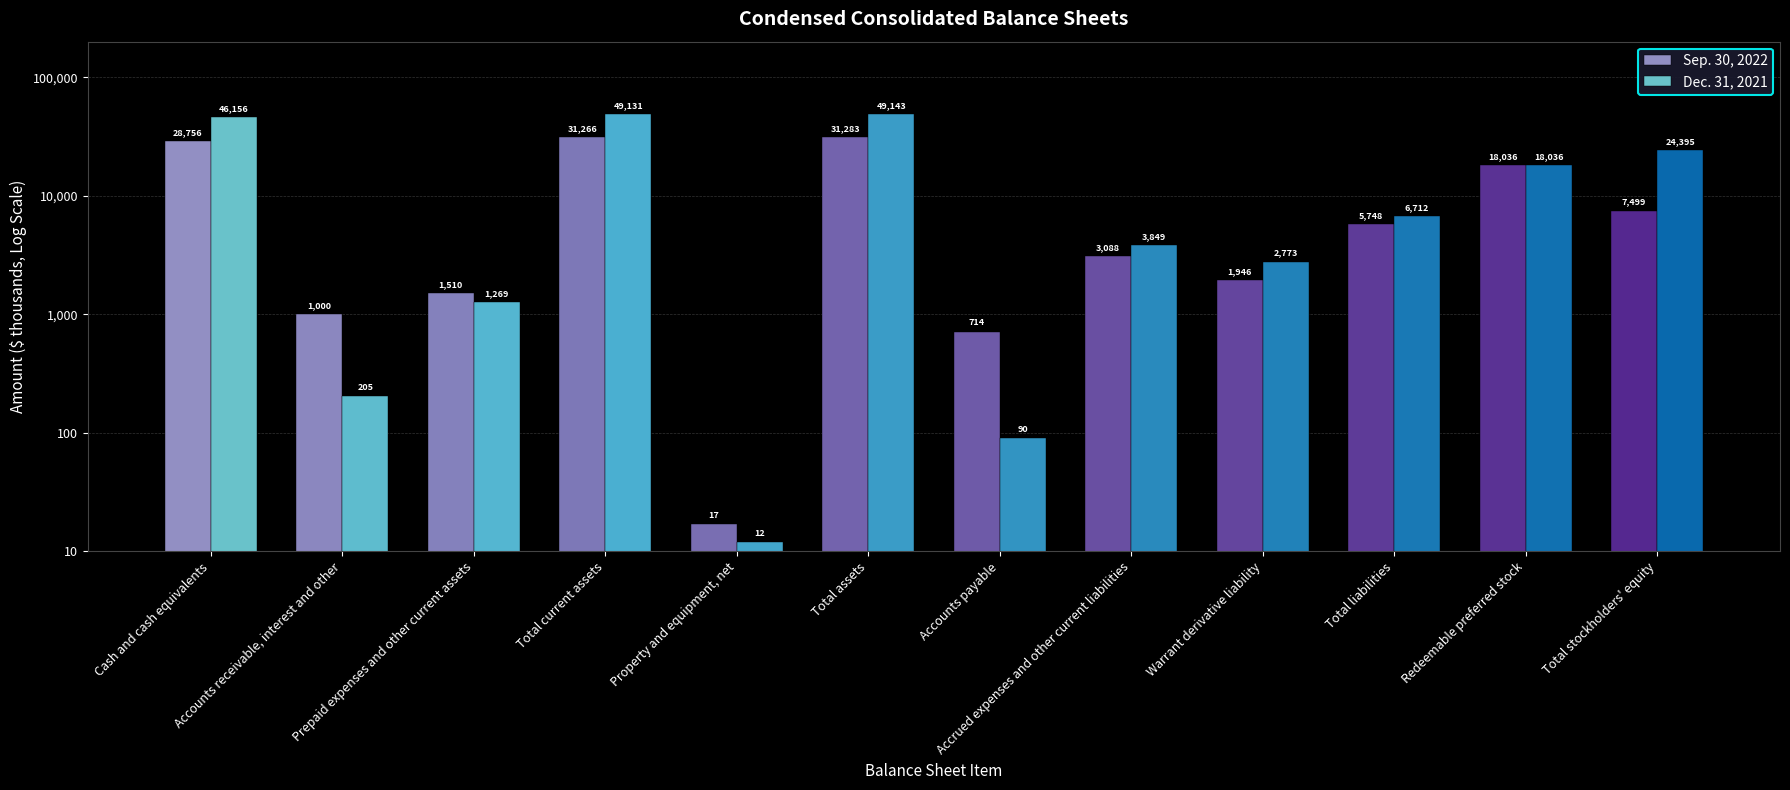

Which series has the widest spread of values?

Dec. 31, 2021